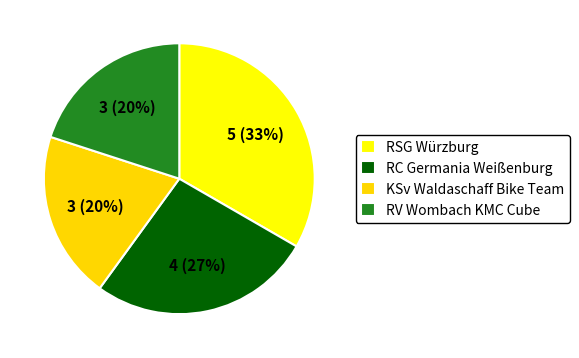

Which slice is the largest?

RSG Würzburg